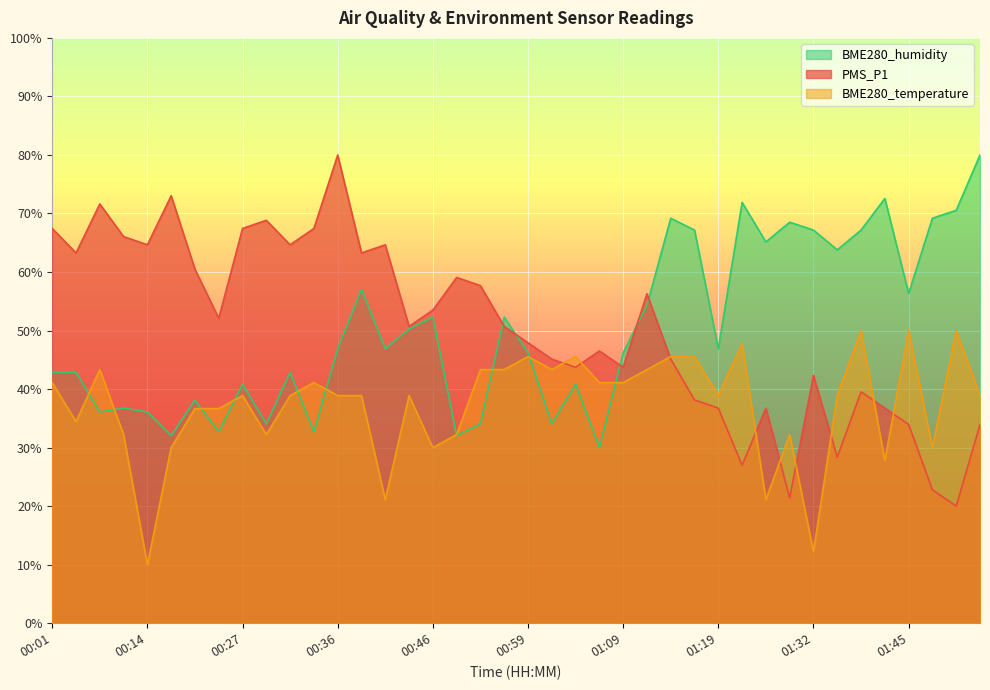

Which series changed the most between 00:57 and 01:21?

PMS_P1